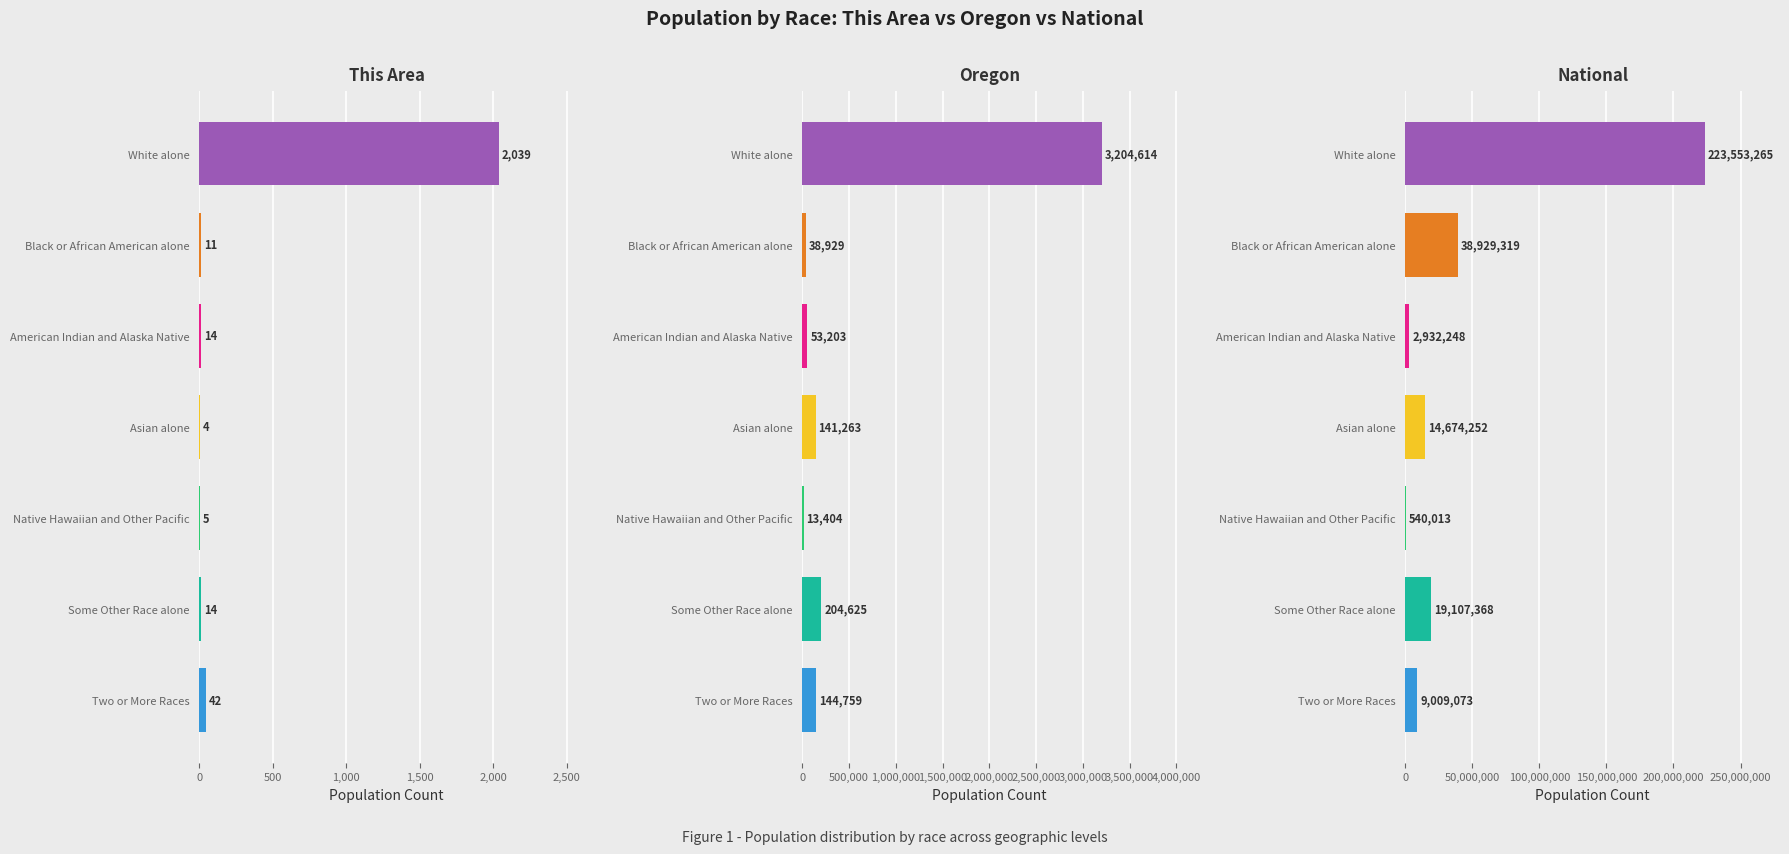

What are all the series names shown in the legend?

This Area, Oregon, National